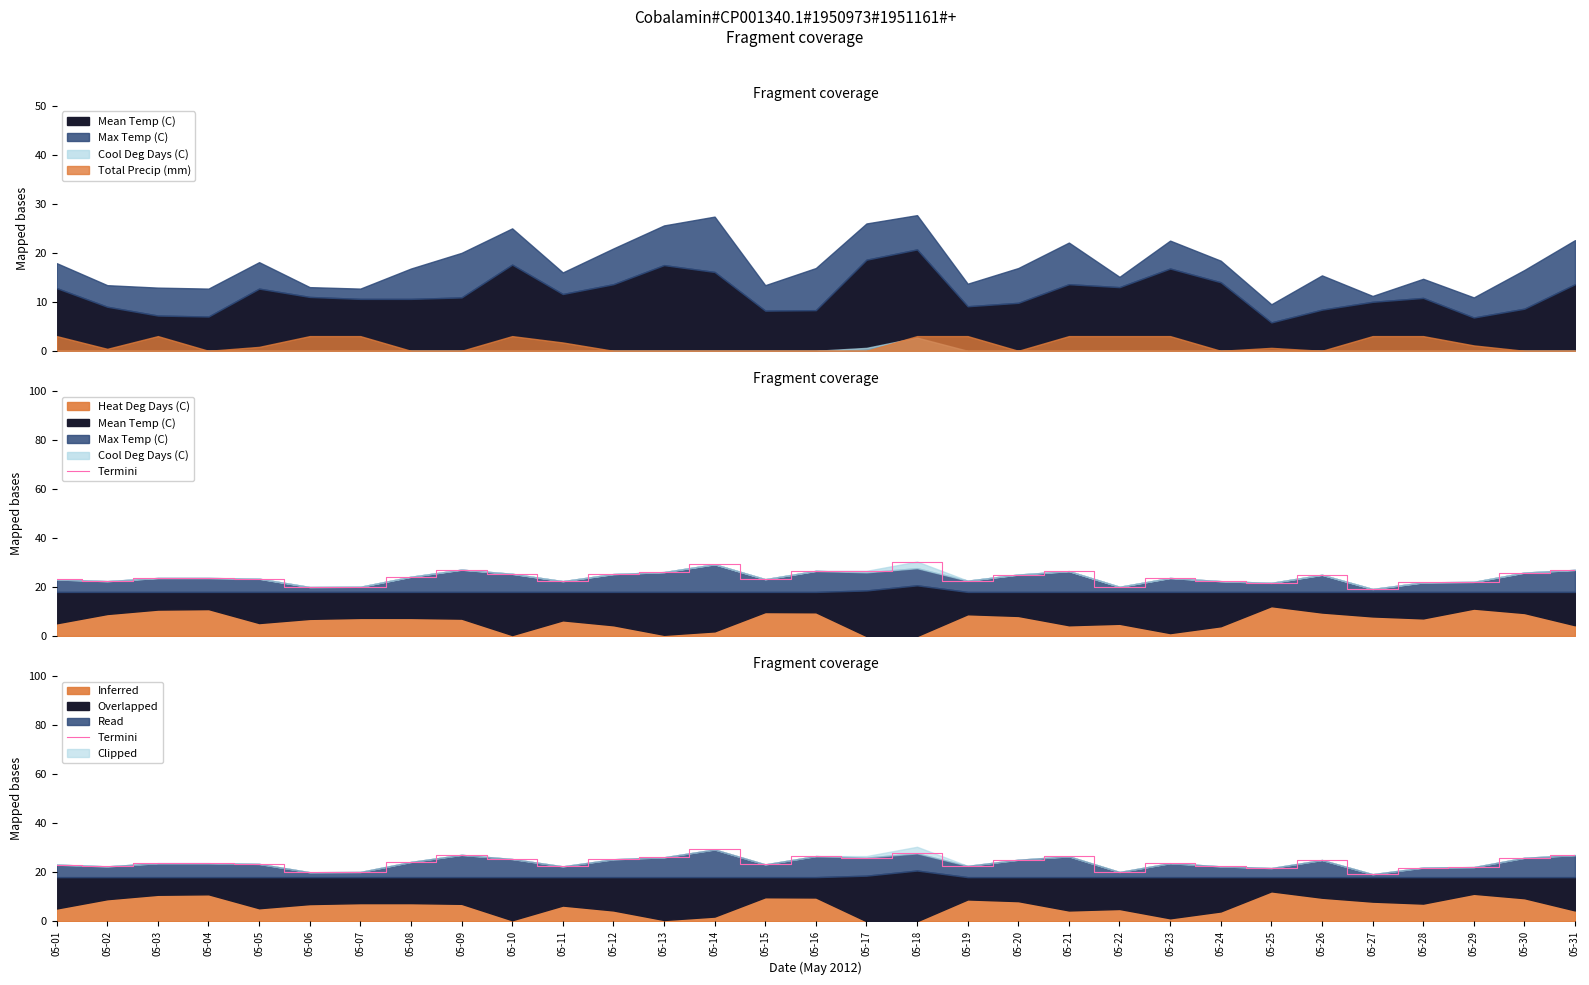

Does the chart display data point markers on the line(s)?

No